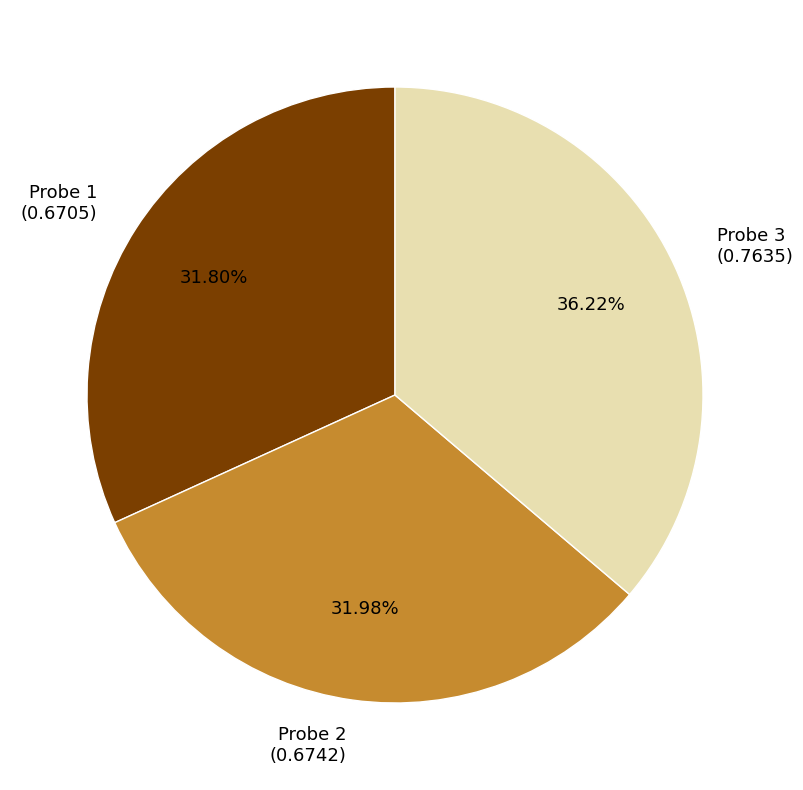

Between Probe 2 and Probe 3, which is larger?

Probe 3